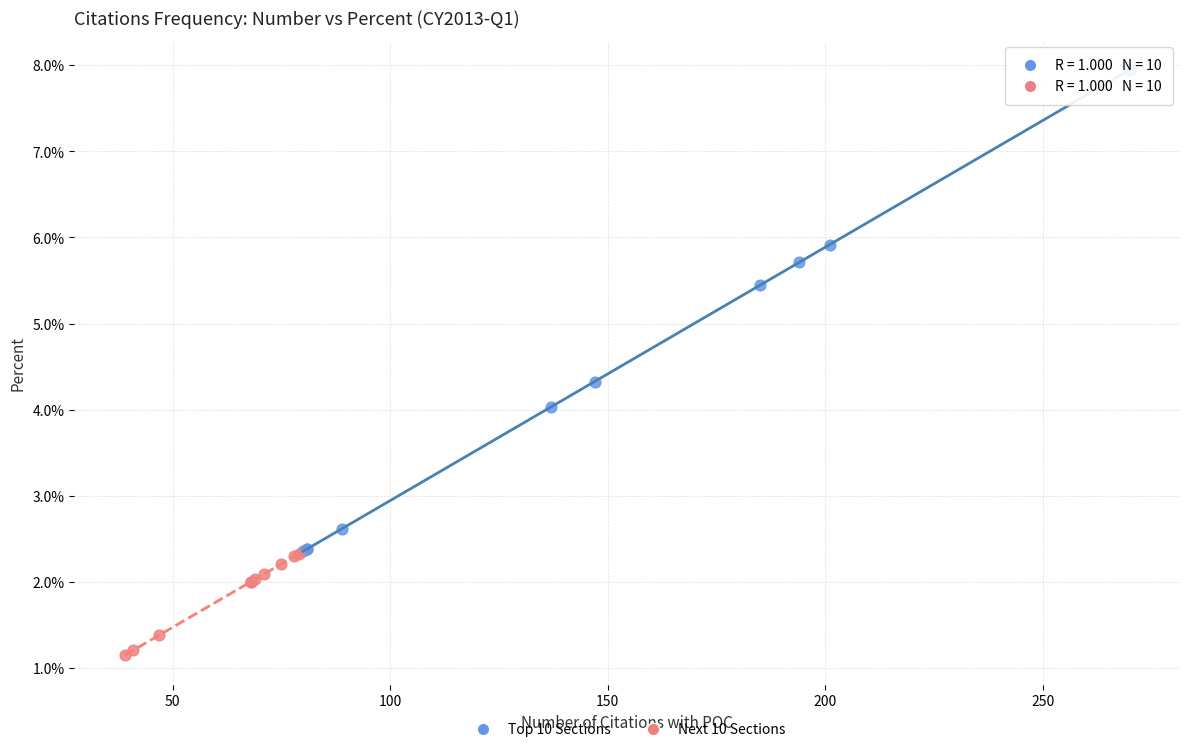

What are all the series names shown in the legend?

Top 10 Sections, Next 10 Sections